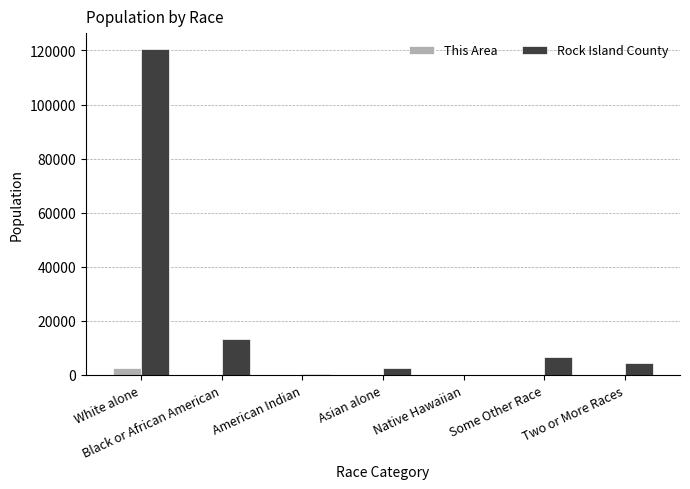

What is the highest value of the Rock Island County series?

120382